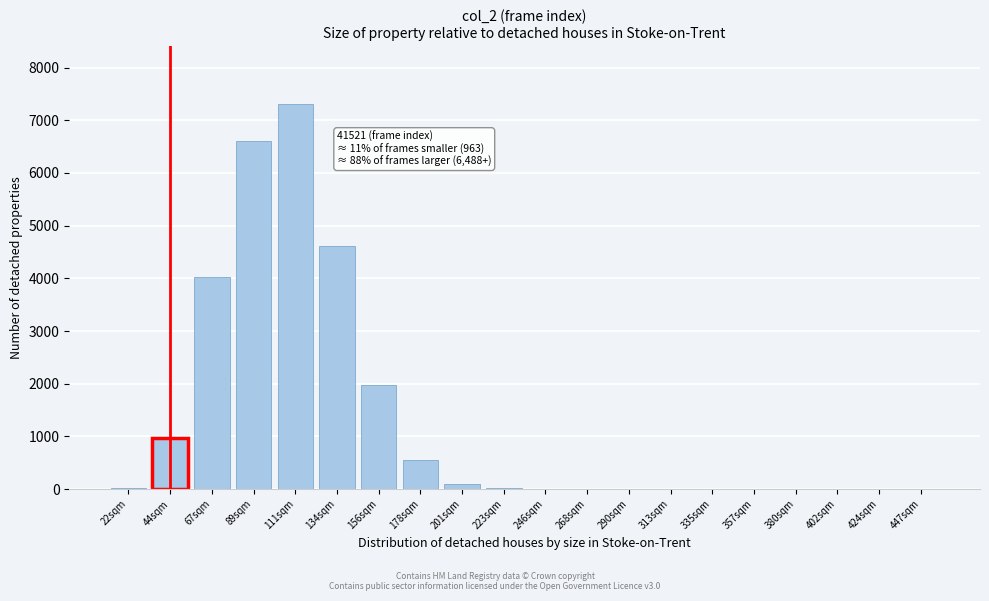

The chart shows a value of 0 at 357sqm. True or false?

True